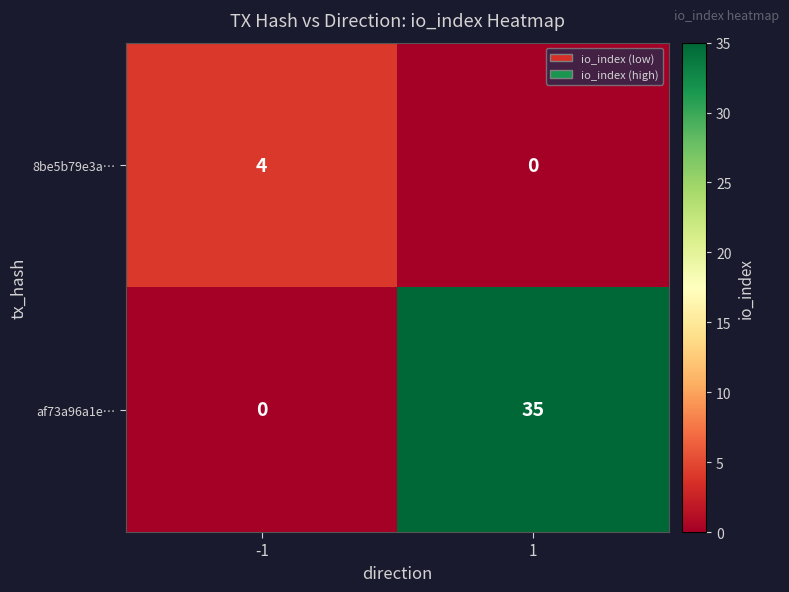

At 1, list the series in order from largest to smallest.

af73a96a1e…, 8be5b79e3a…